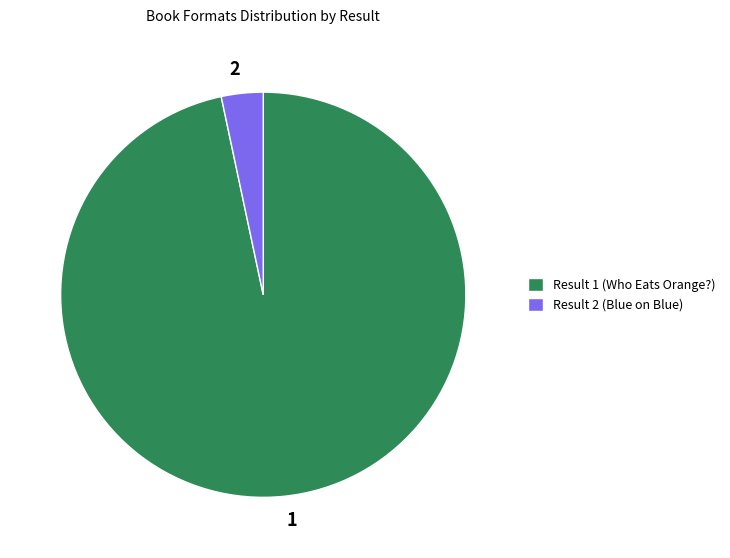

Is 2 the majority of the pie?

No